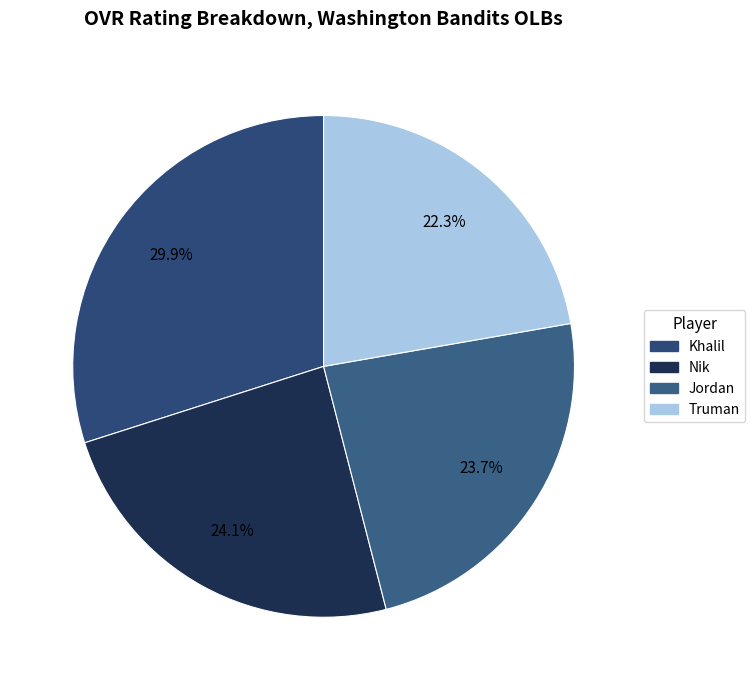

To the nearest percent, what is the average slice percentage?

25%